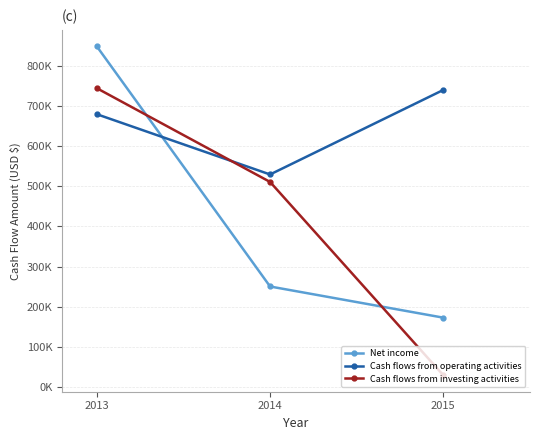

The Cash flows from investing activities series shows 744007 at 2013. True or false?

True